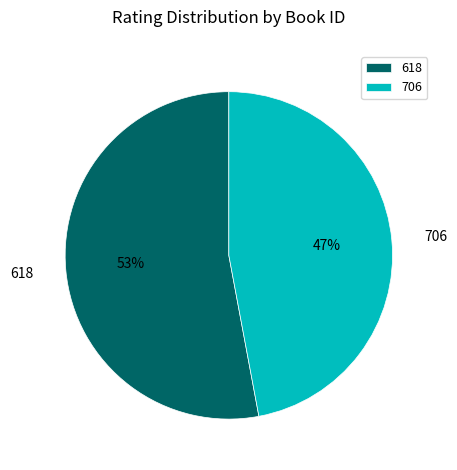

To the nearest percent, what is the difference between the largest and smallest slice percentages?

6%